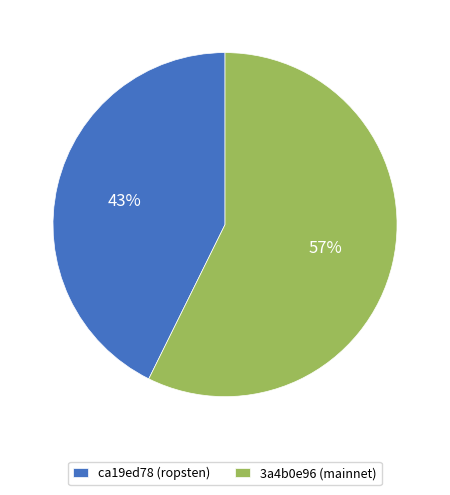

Rank the categories by value from highest to lowest.

3a4b0e96 (mainnet), ca19ed78 (ropsten)